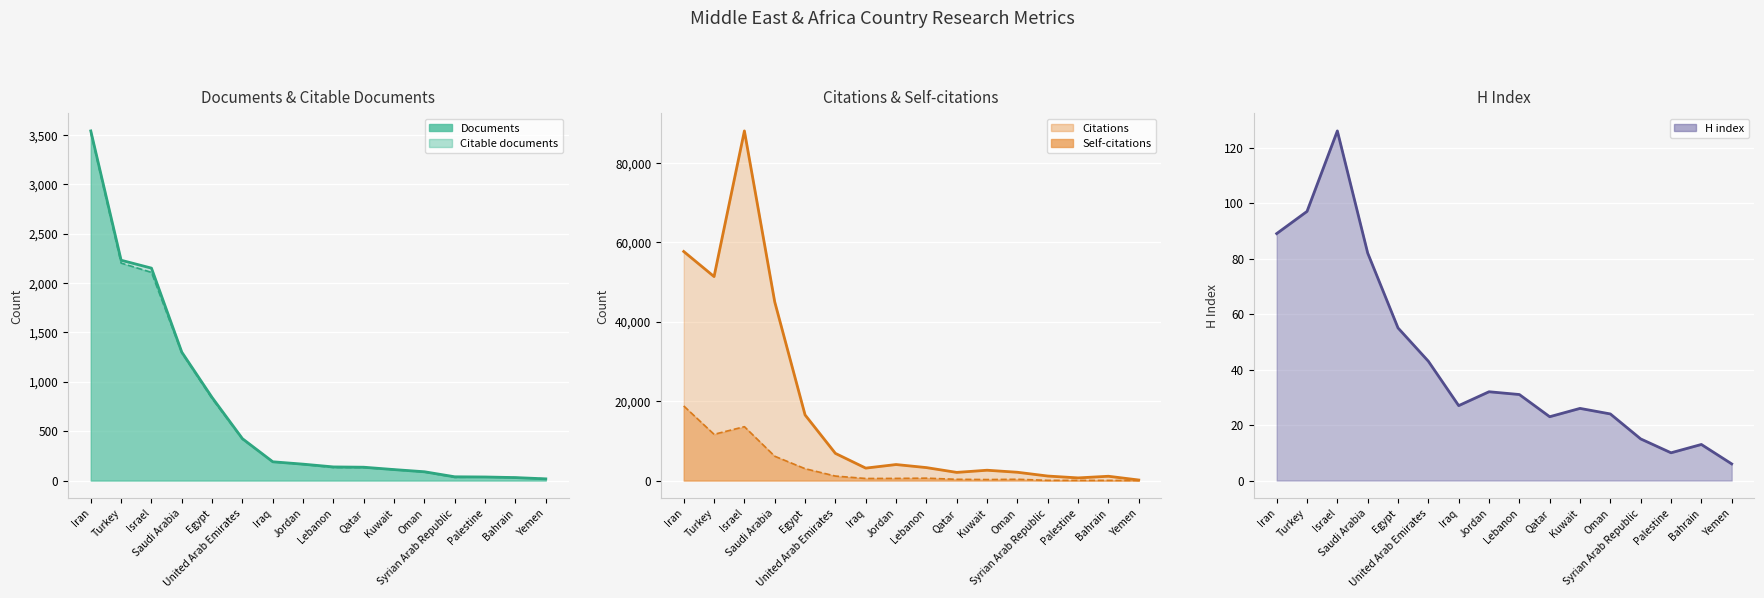

Which series has the widest spread of values?

Citations